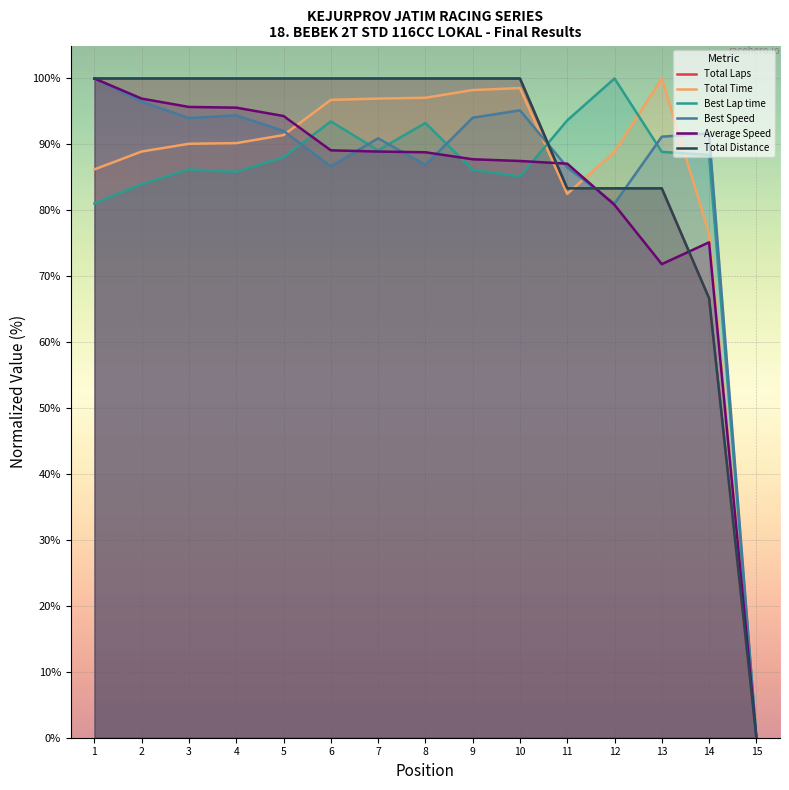

At which label is Best Speed closest to 50?

12